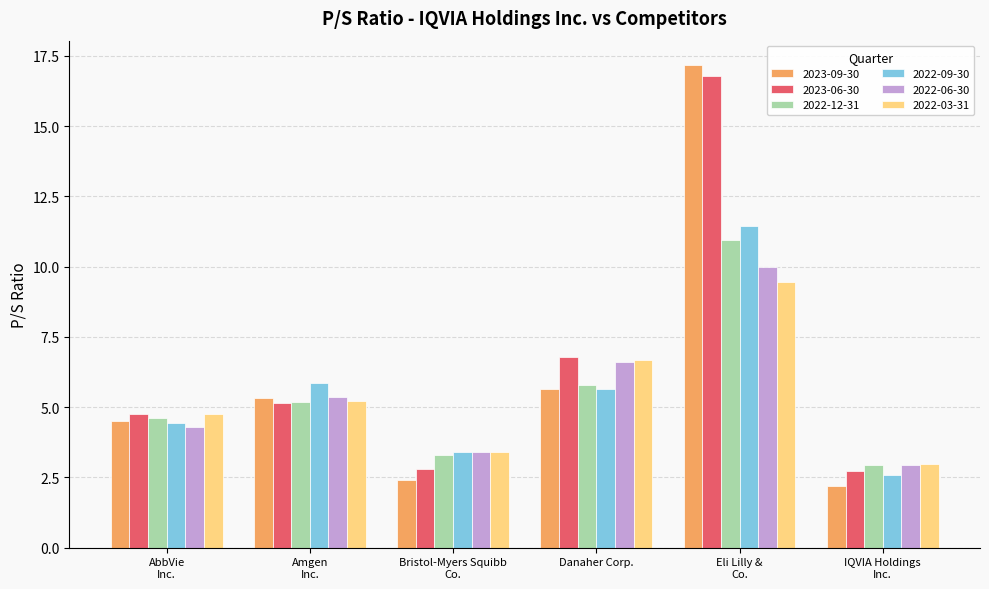

Which series has the largest range (max minus min)?

2023-09-30